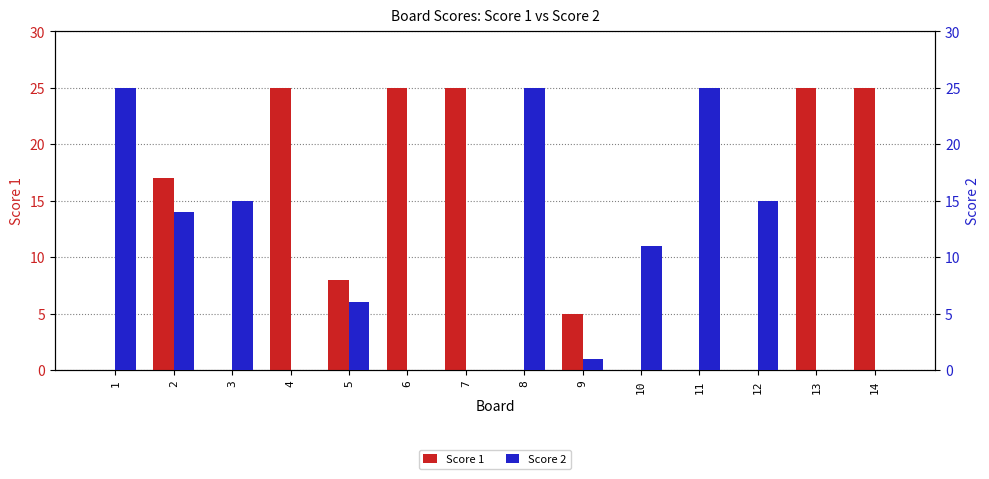

At how many categories does at least one series exceed 9?

12